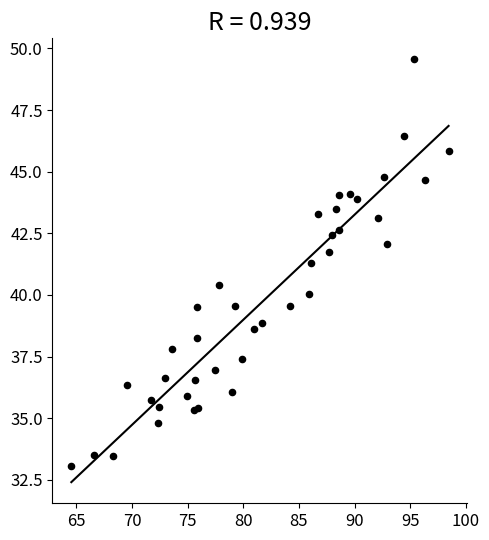

What Y value in the scatter plot is closest to 41?

41.3